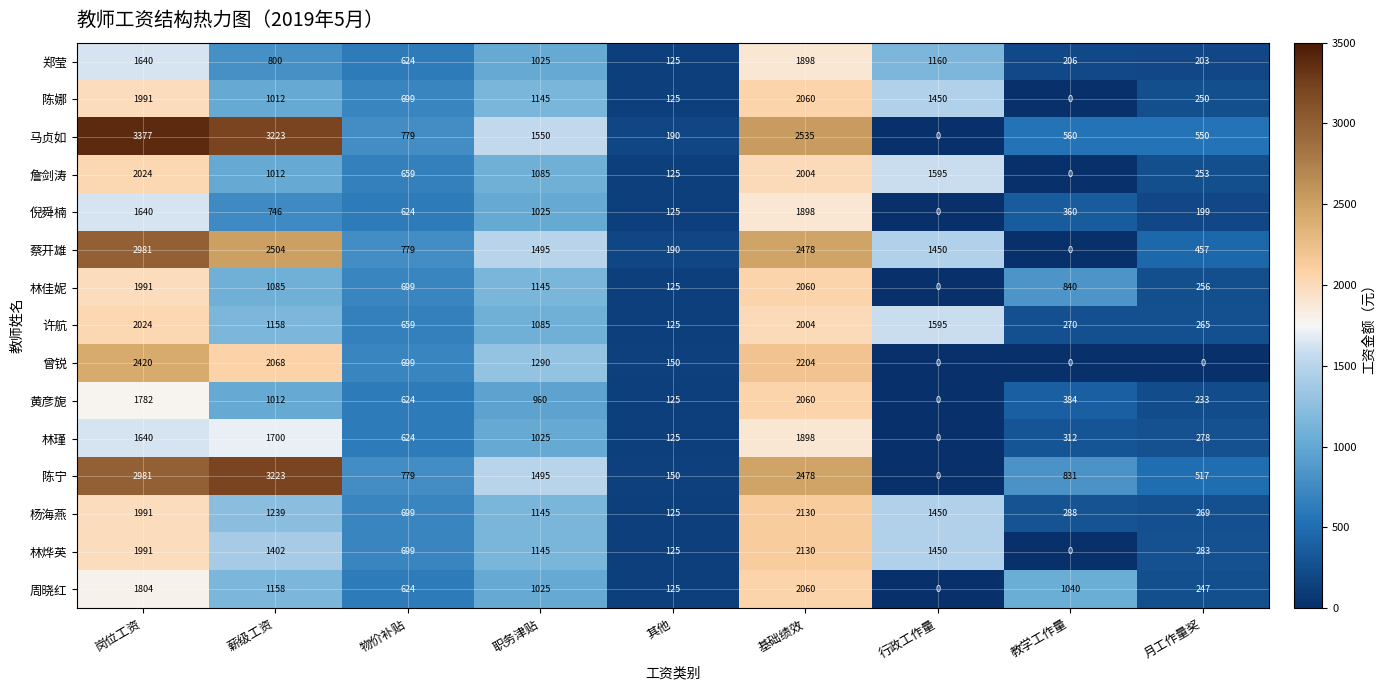

At which category is the sum across all series the highest?

岗位工资